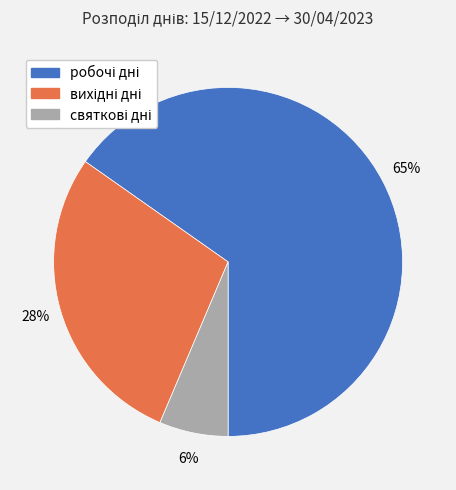

To the nearest percent, what is the average slice percentage?

33%